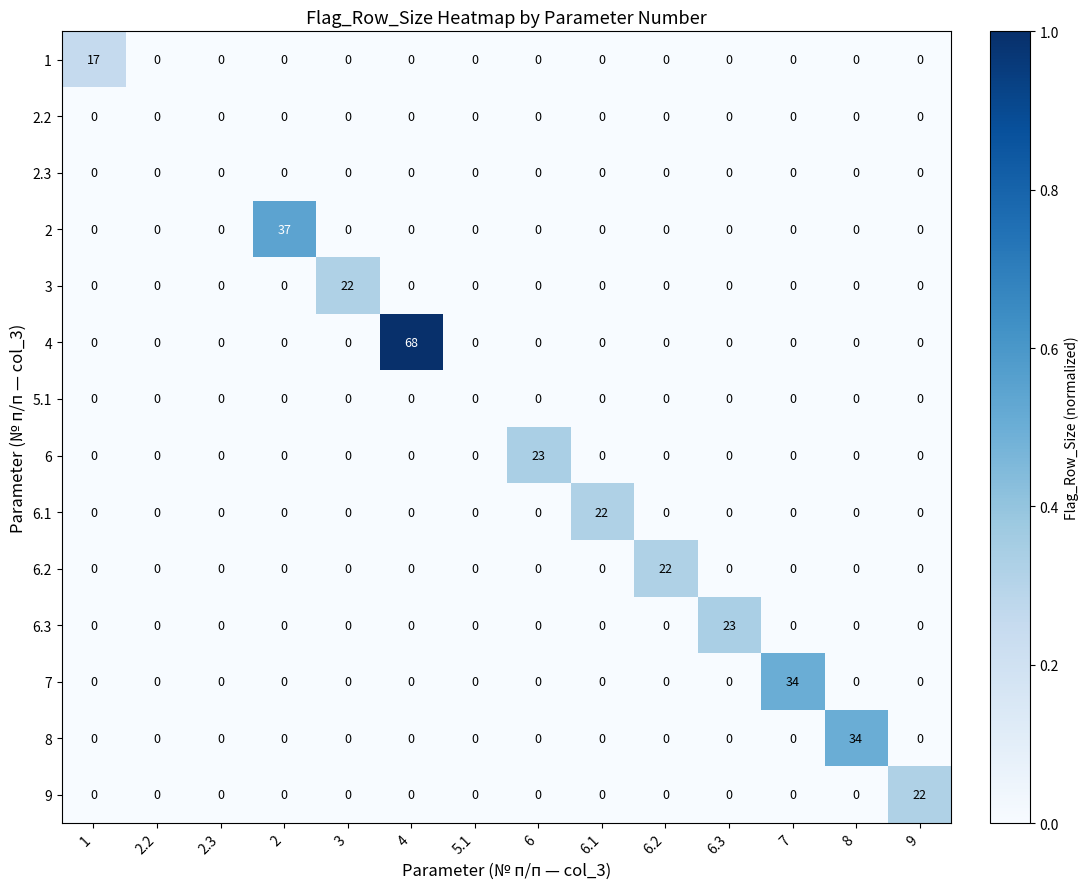

What is the sum of all 6.1 values?

22